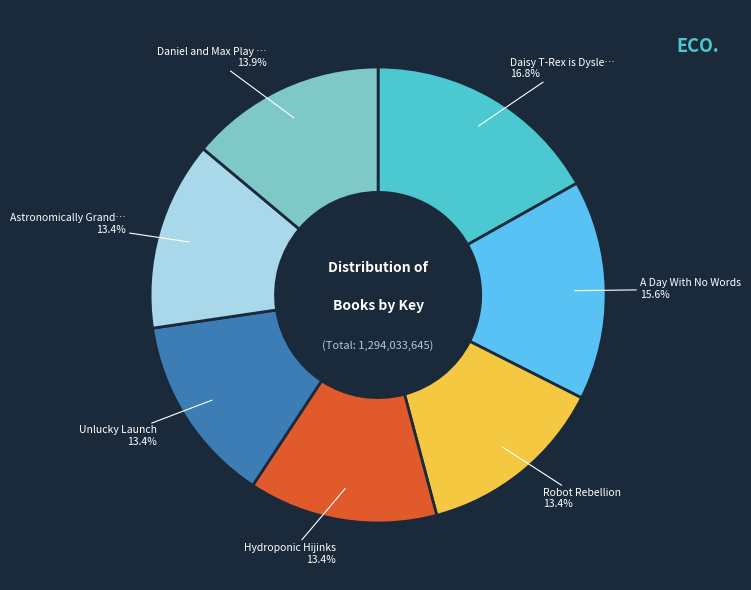

Is there any slice that represents more than half of the pie?

No